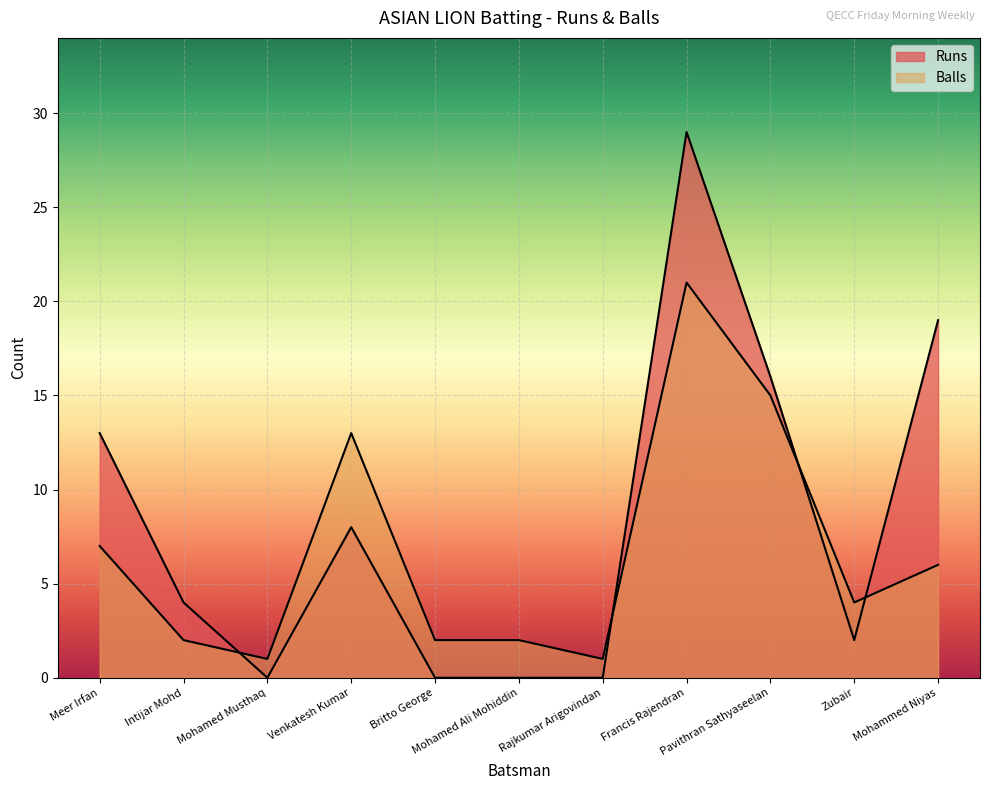

Which label corresponds to the smallest value in the chart?

Mohamed Musthaq